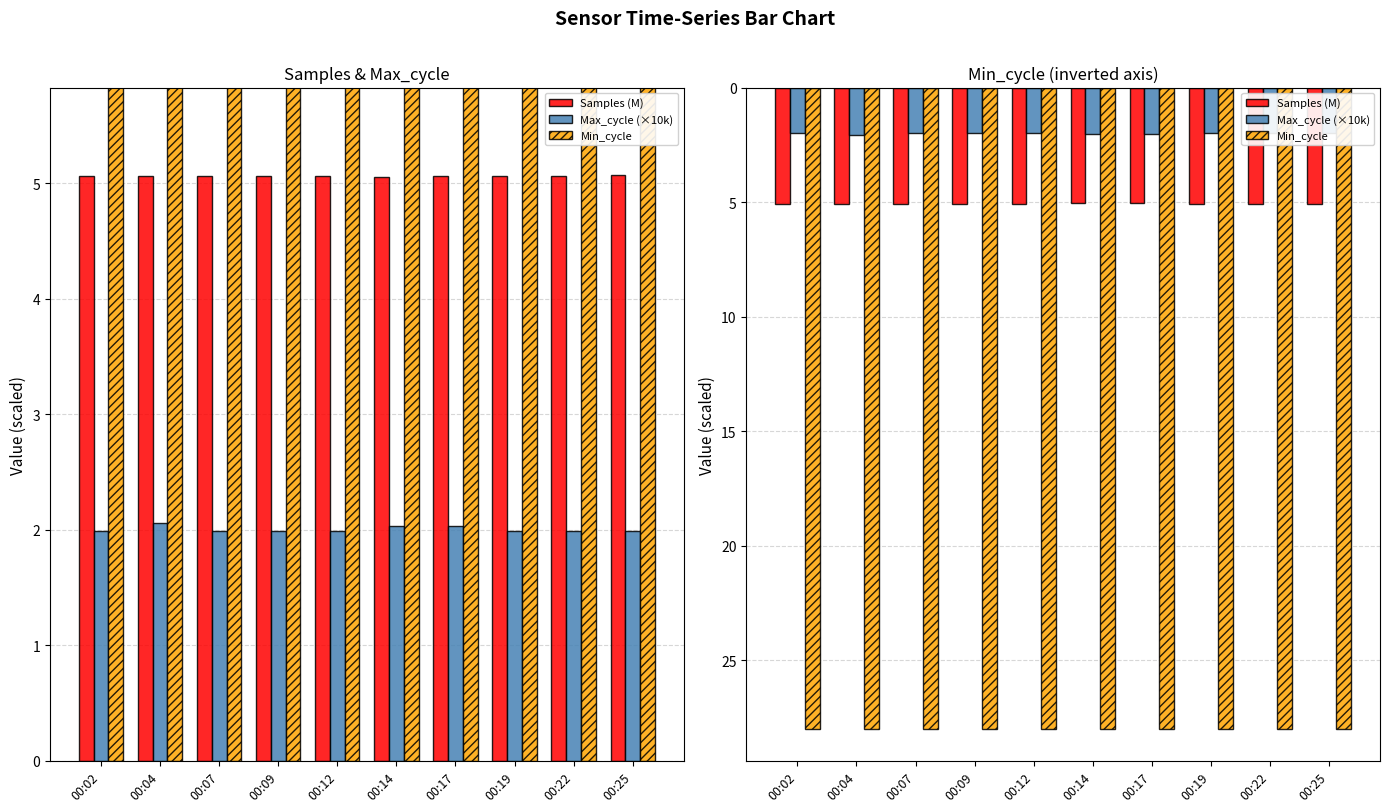

True or false: Samples (M) has a value of 5.1 at 00:12.

True